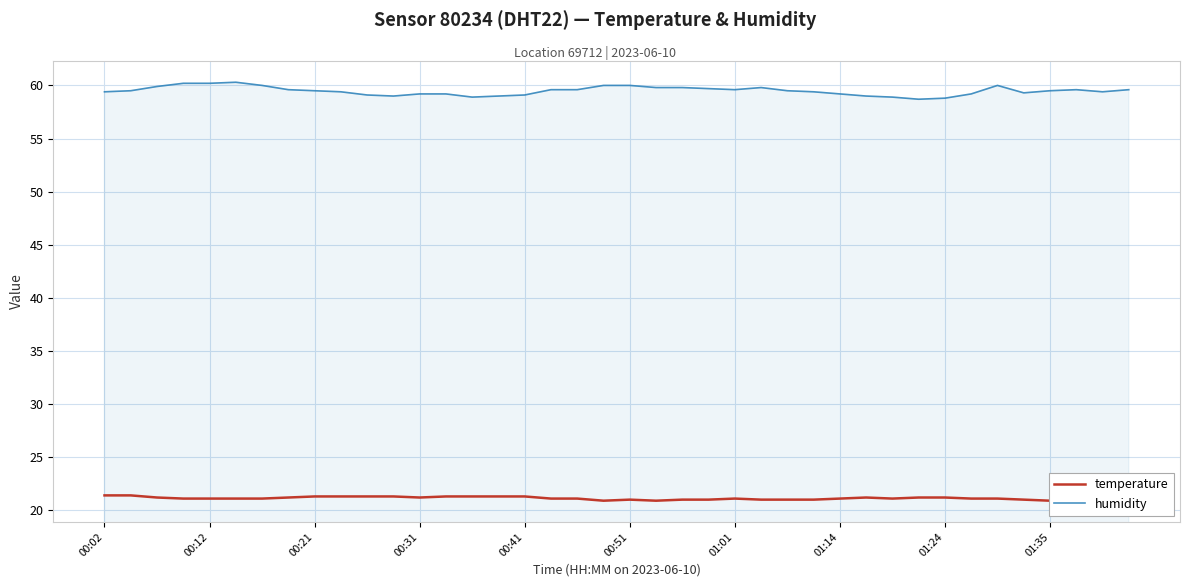

How many interior local valleys does the temperature series have?

5